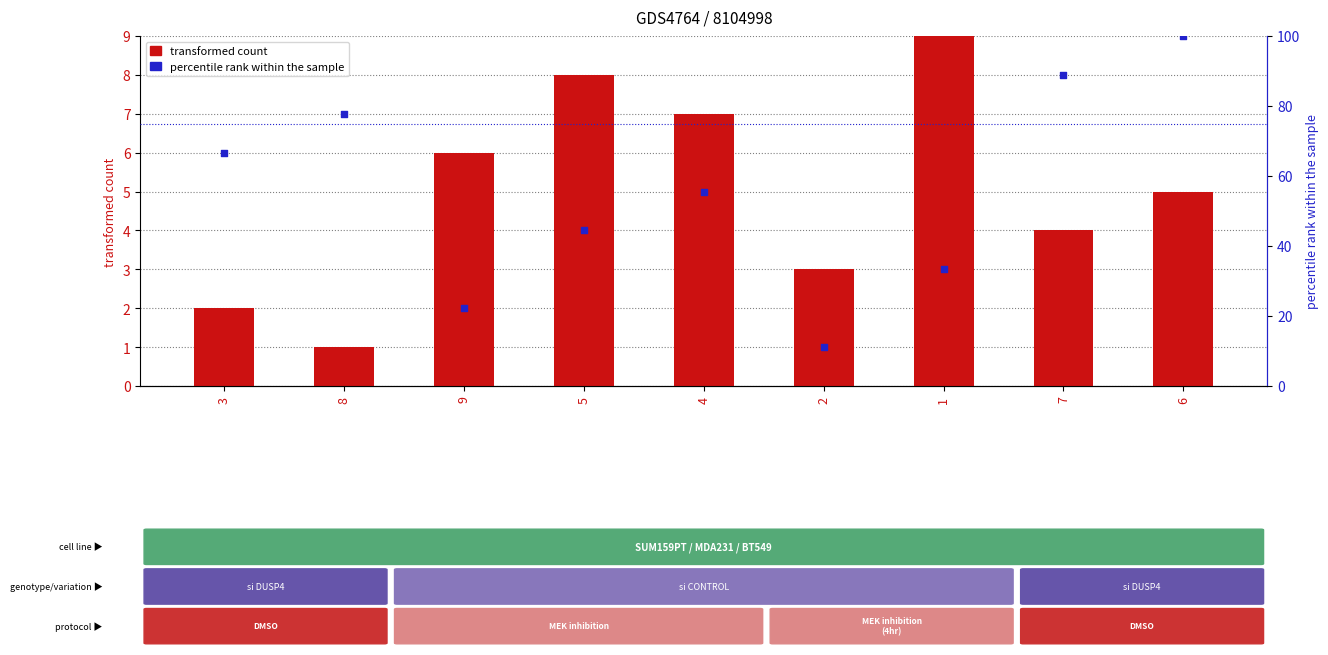

At how many categories does at least one series exceed 42?

6